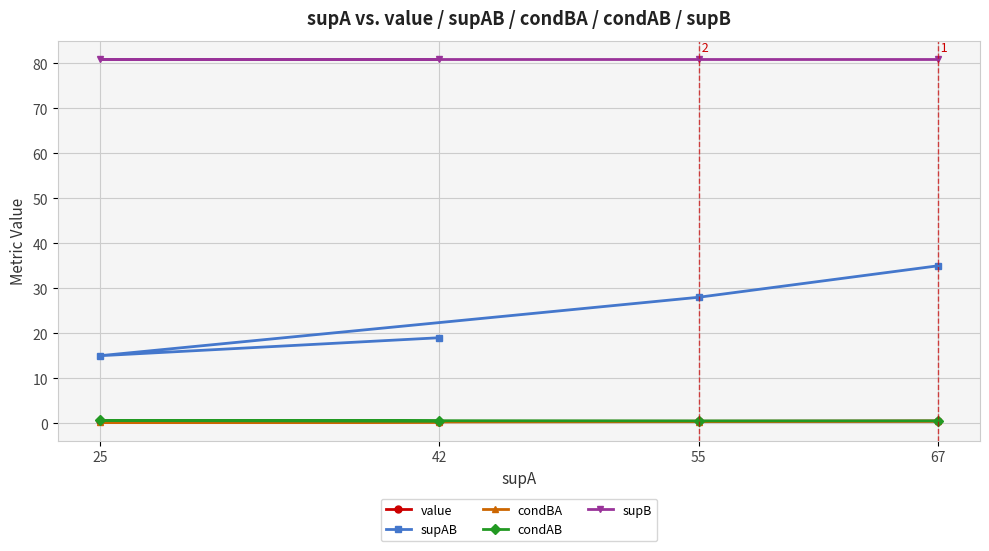

True or false: supAB has more than 1 interior local peaks.

False